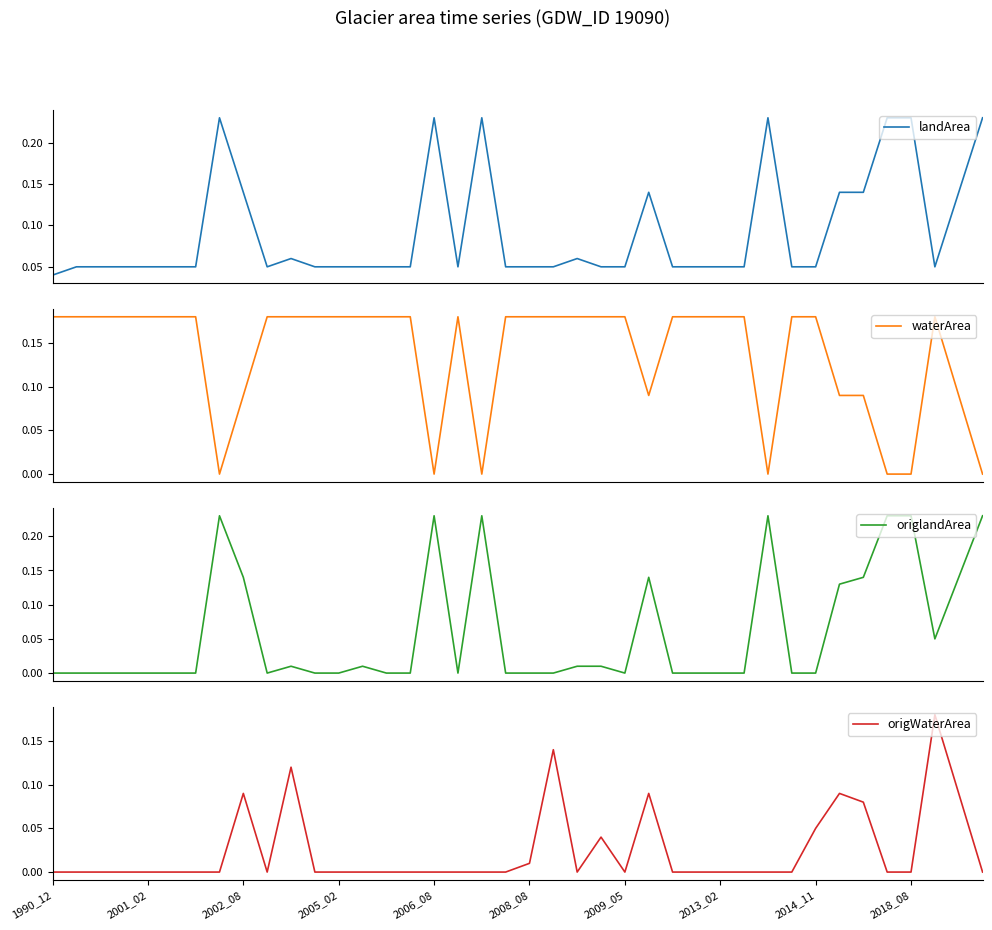

Does the chart have visible grid lines?

No